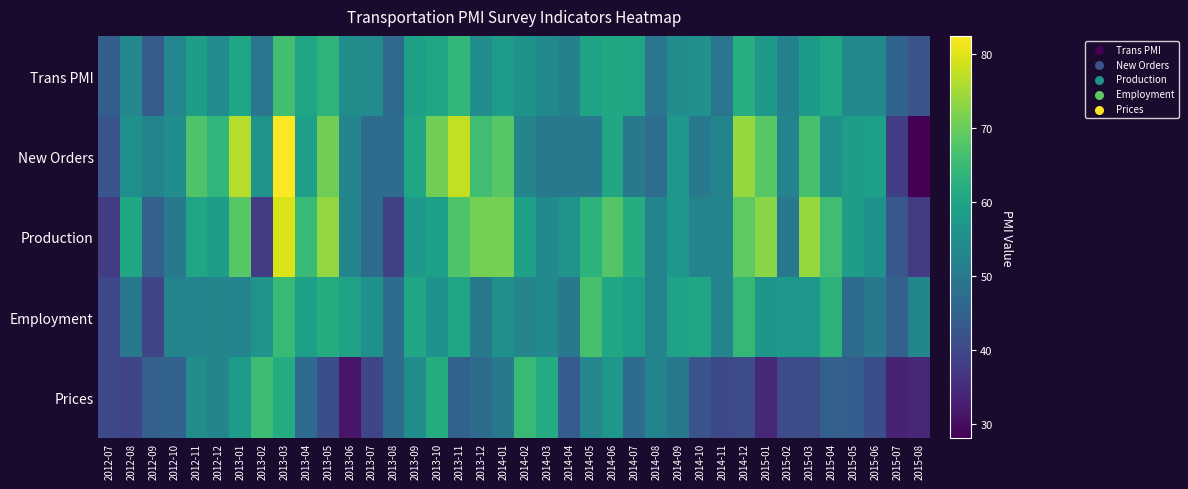

Rank the series at 2015-02 from lowest to highest value.

Prices, Production, Trans PMI, New Orders, Employment